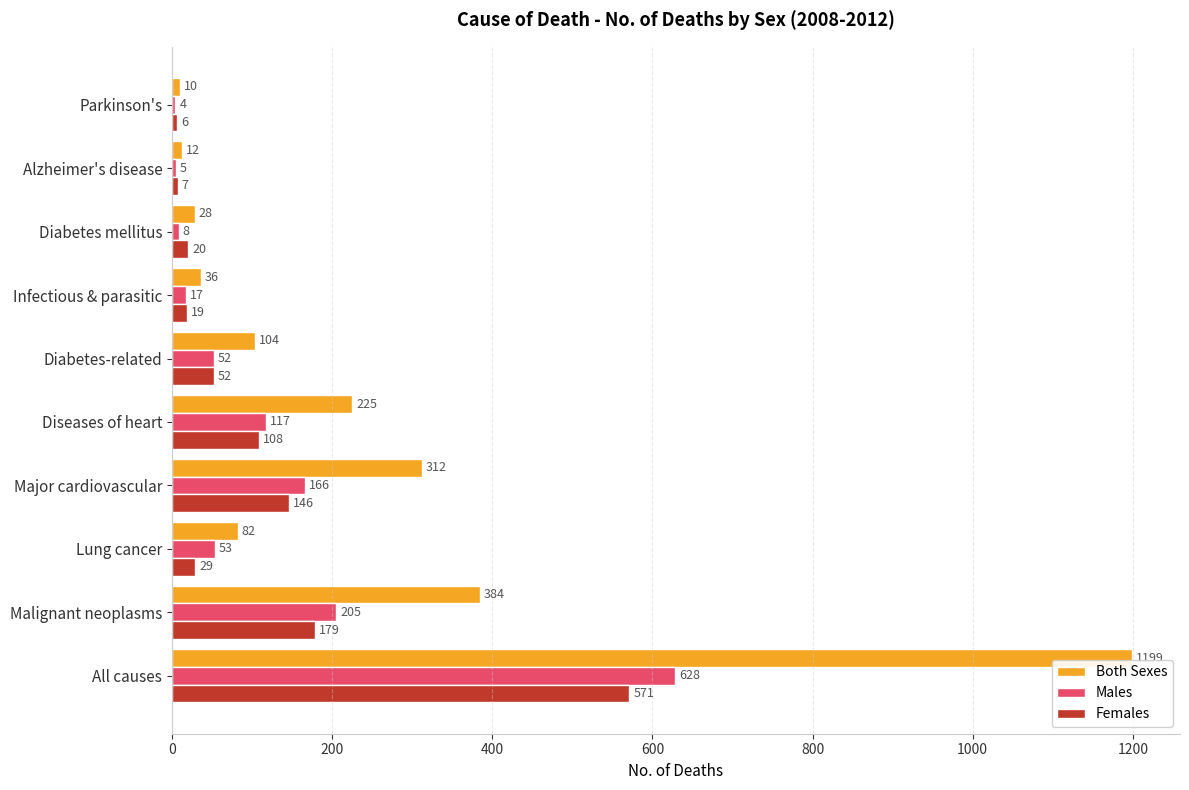

What is the average value of the Females series?

114